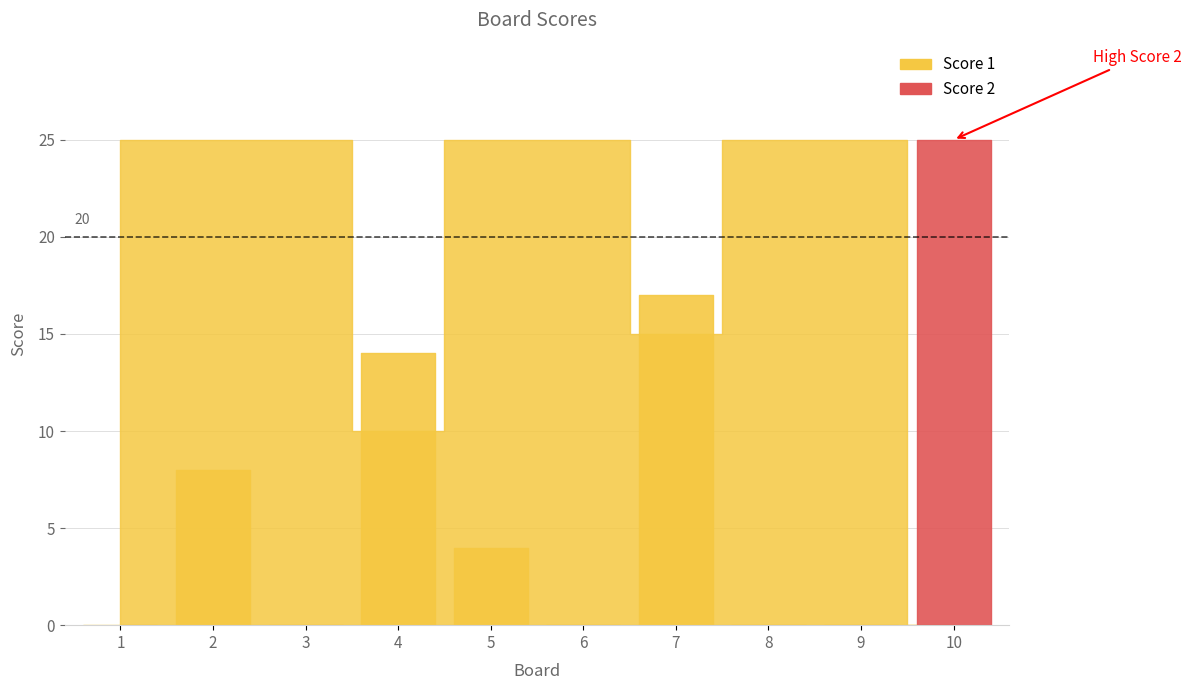

Reading left to right, what are all the values shown in this chart?

Score 1: 25	25	25	10	25	25	15	25	25	0
Score 2: 0	8	0	14	4	0	17	0	0	25